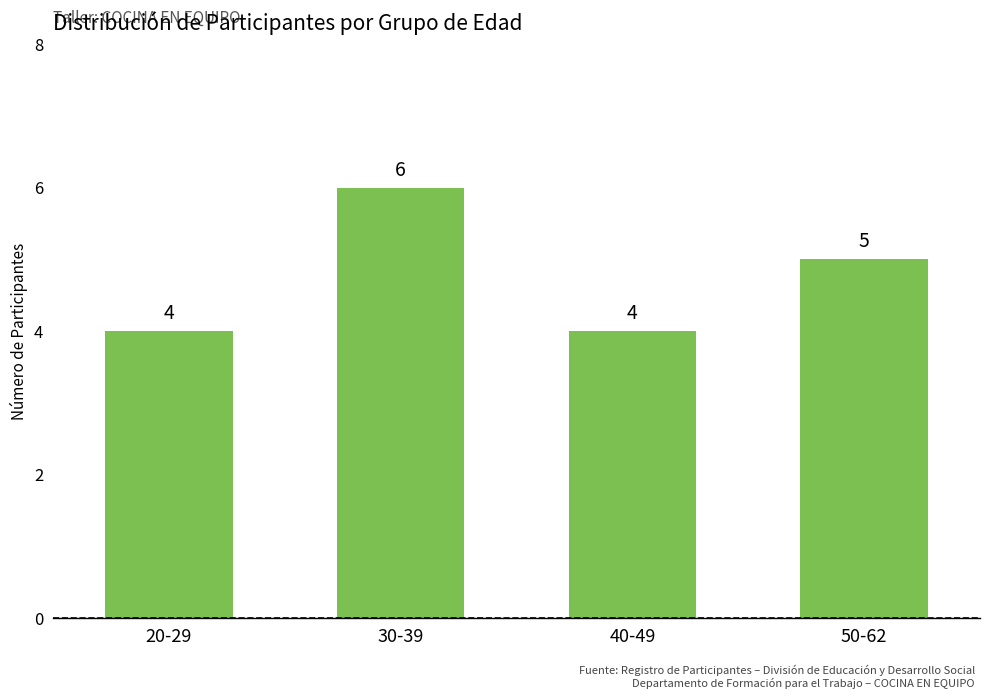

Are the bars grouped side by side (vs. stacked)?

No